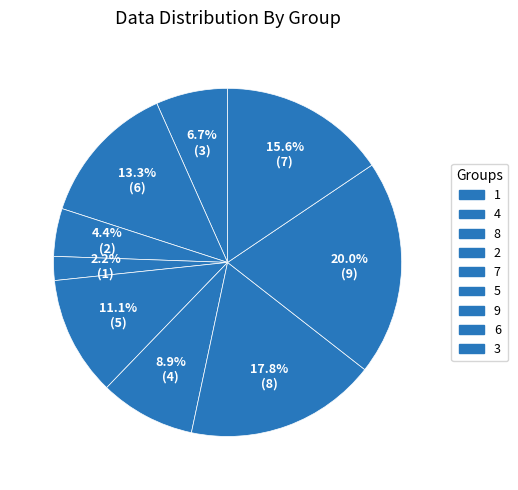

Which category has the biggest portion of the pie?

6